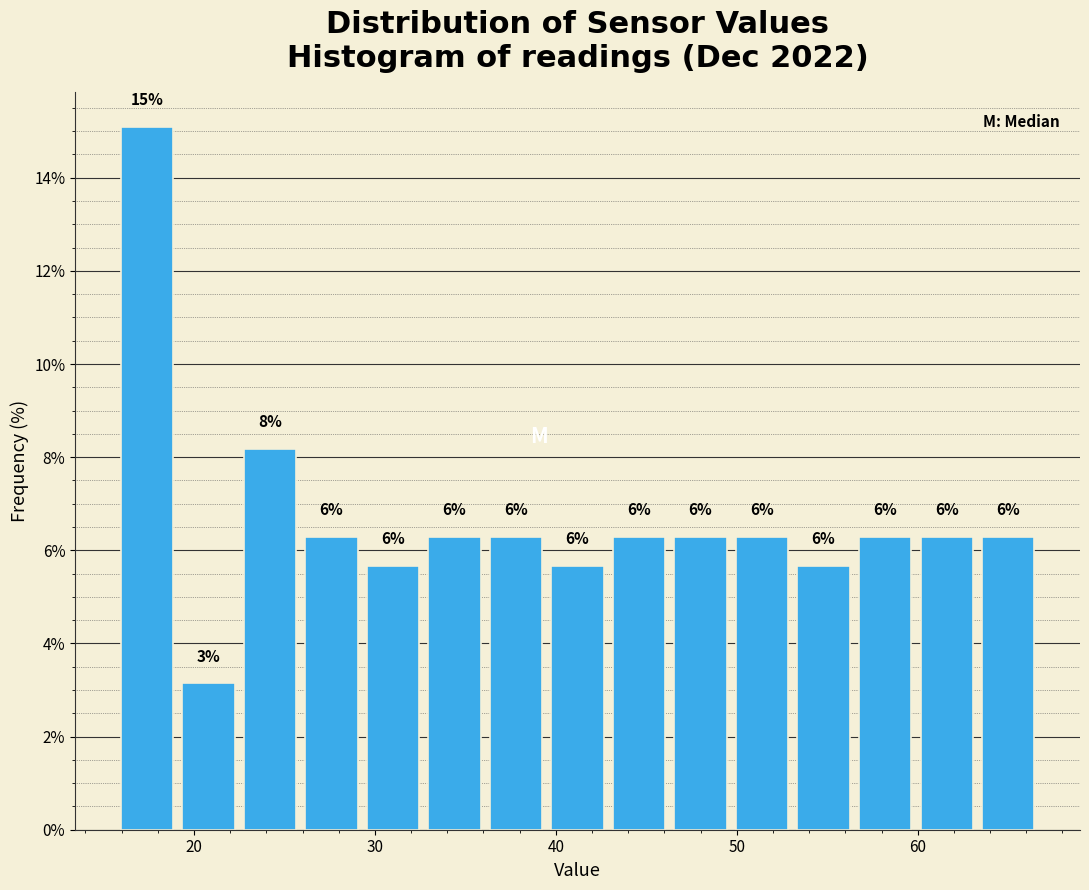

Read against the x-axis, roughly where is the centre of the tallest bar?

17